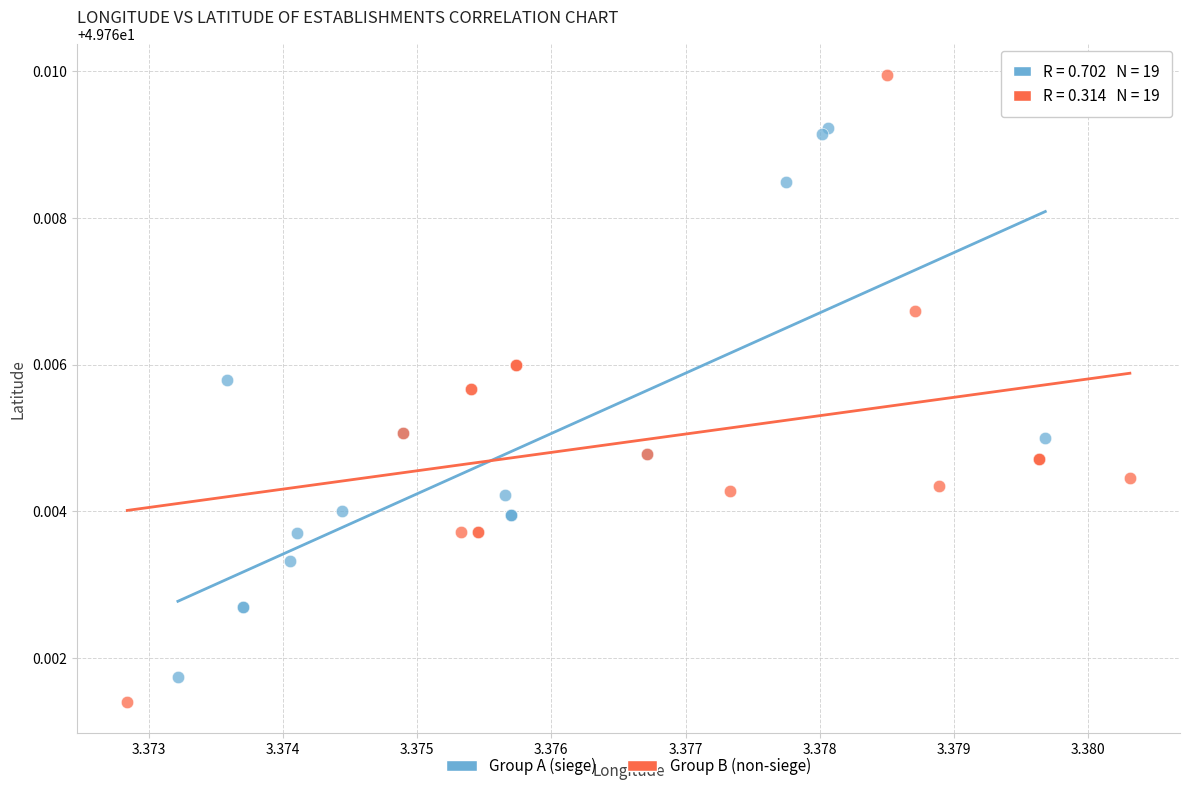

Which series reaches the maximum Y coordinate?

Group B (non-siege)